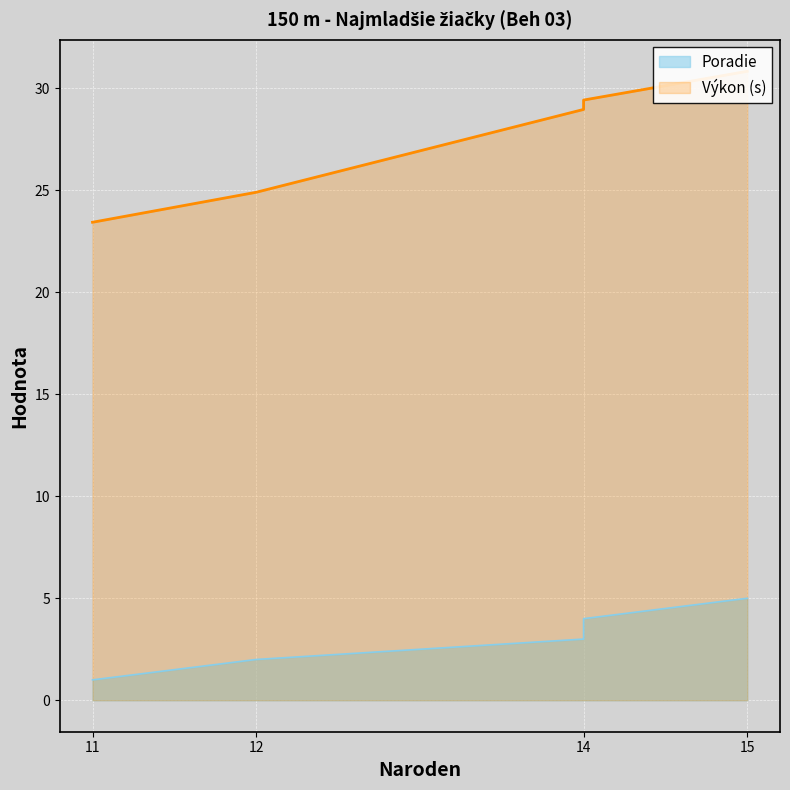

Rank the series at 14 from highest to lowest value.

Výkon (s), Poradie